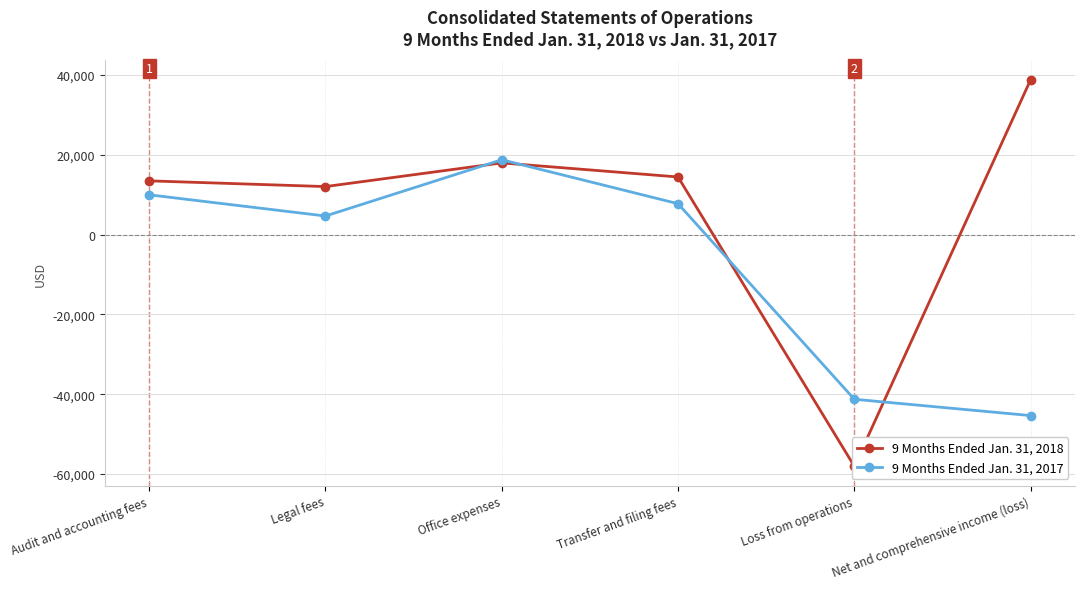

Between Legal fees and Transfer and filing fees, which series saw the biggest shift?

9 Months Ended Jan. 31, 2017